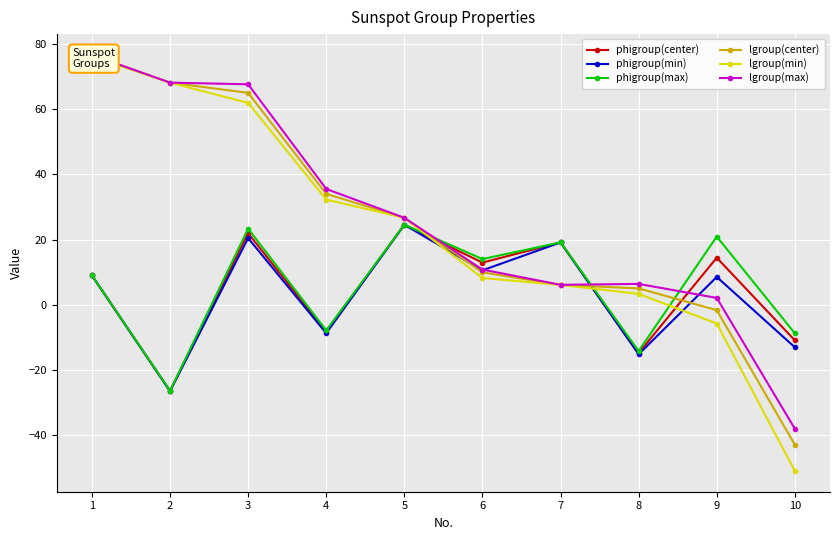

Which category has the lowest value in the phigroup(max) series?

2